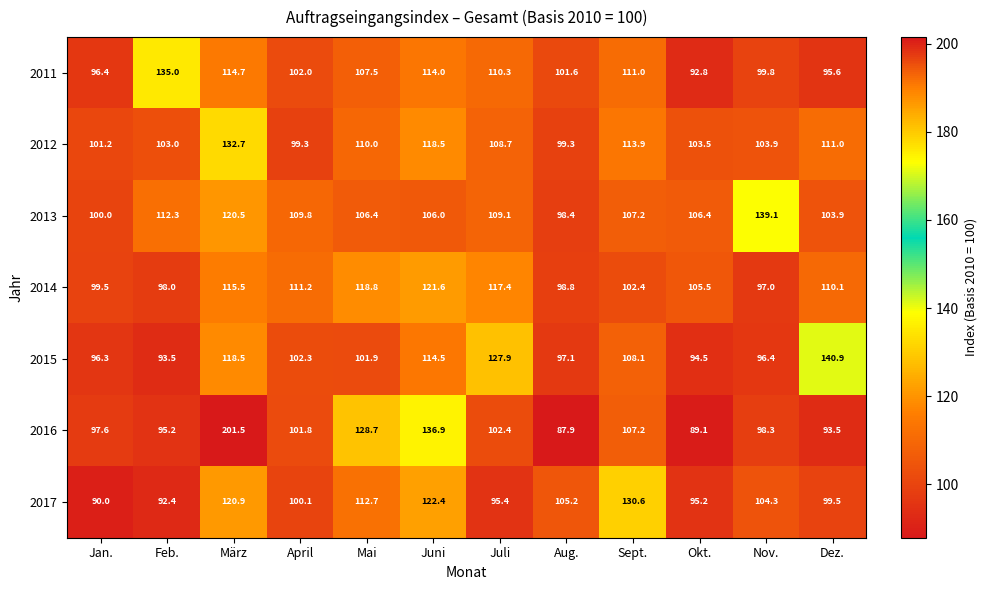

At how many categories does at least one series exceed 126?

8